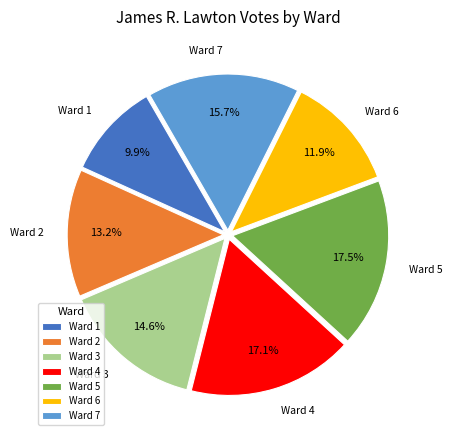

What percentage is the Ward 1 slice, to the nearest percent?

10%